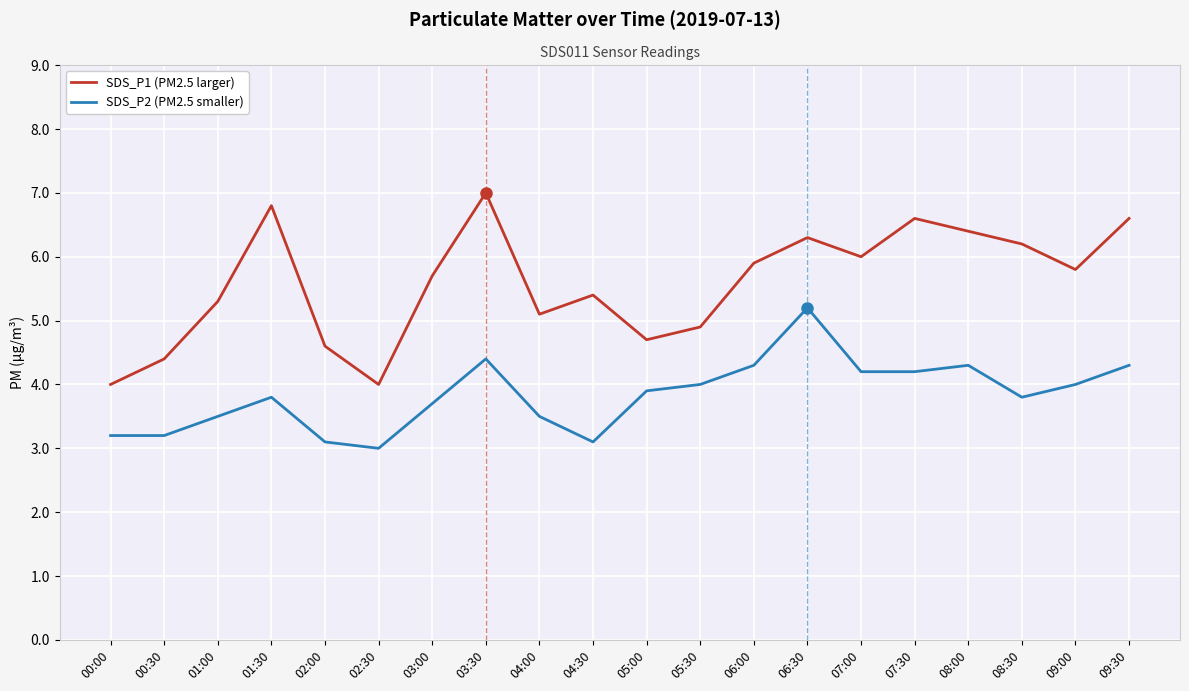

Where does the SDS_P1 (PM2.5 larger) series first go above 5?

01:00